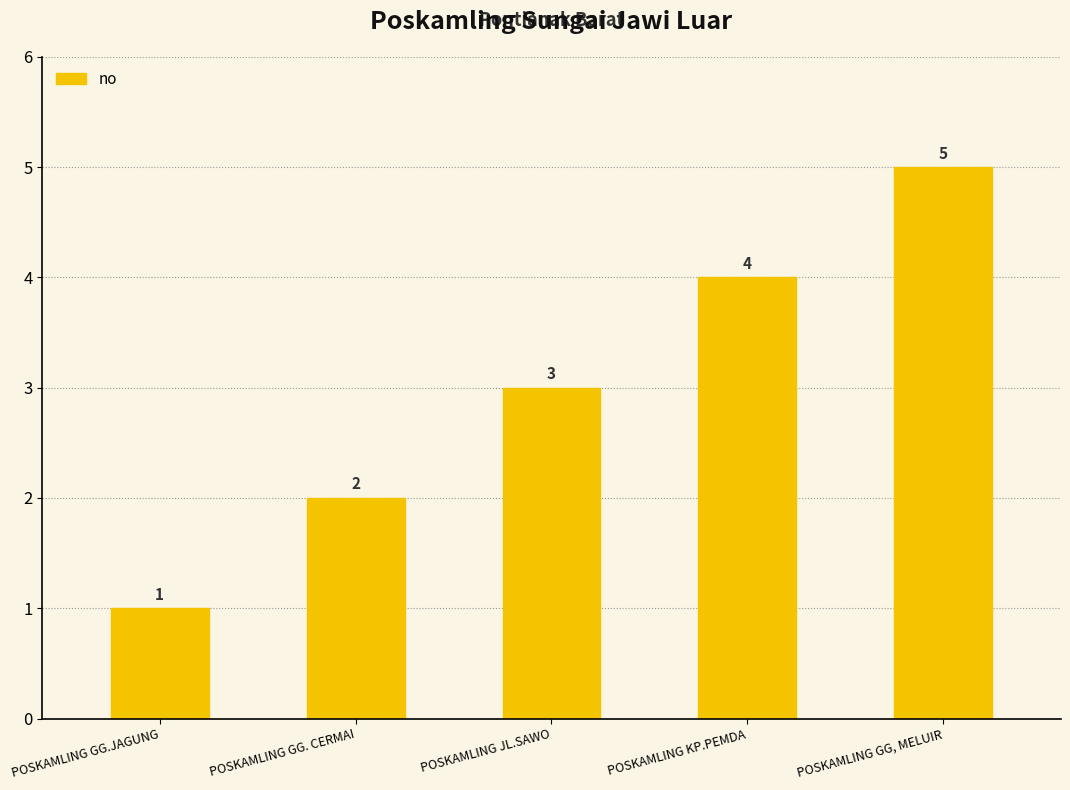

The chart shows a value of 3 at POSKAMLING GG. CERMAI. True or false?

False